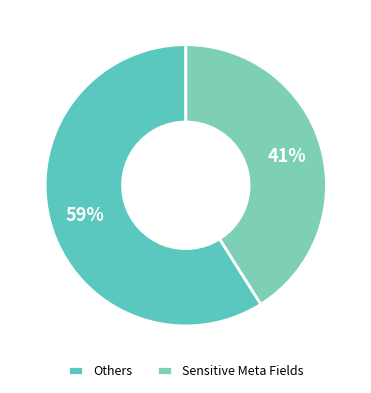

To the nearest percent, what is the average slice percentage?

50%